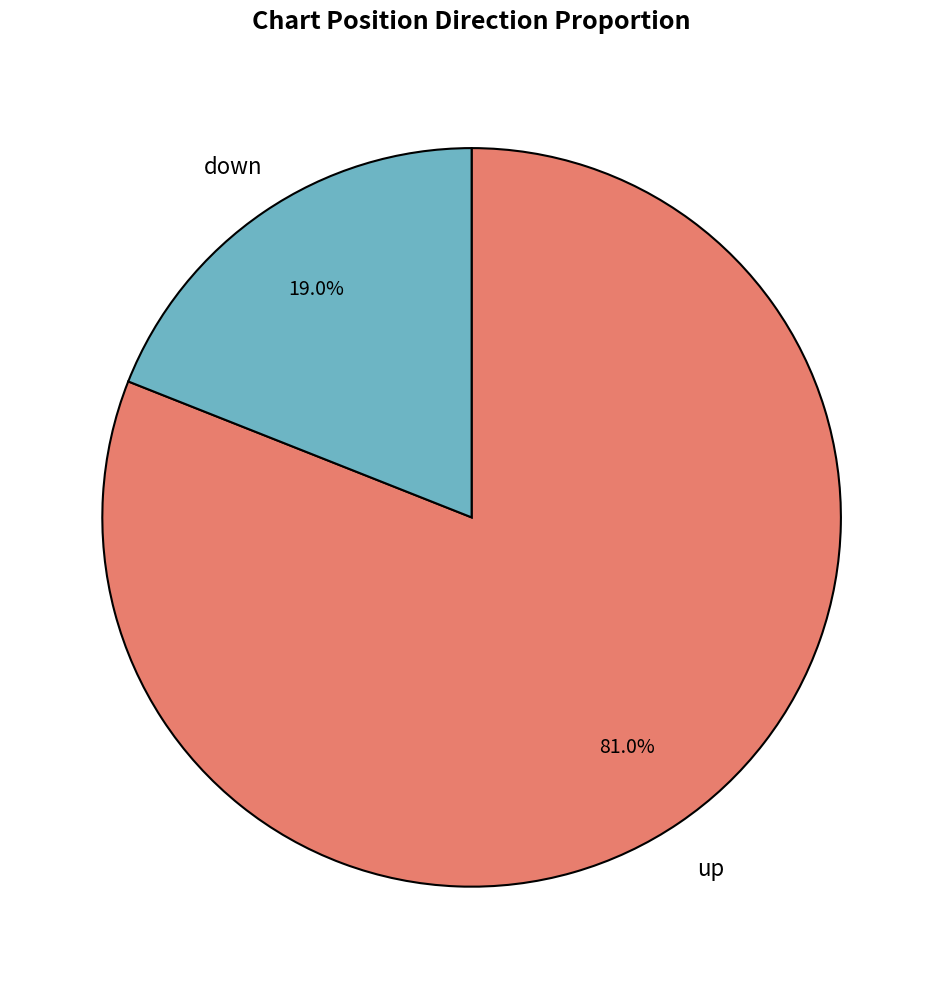

Which slice represents more than half of the pie?

up